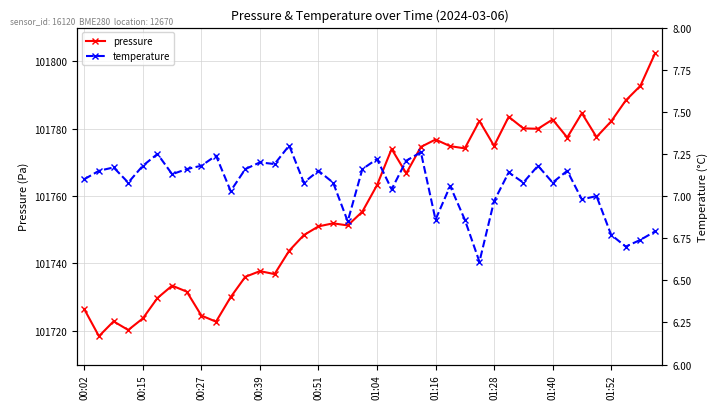

What is the label of the 13th point from the right?

27